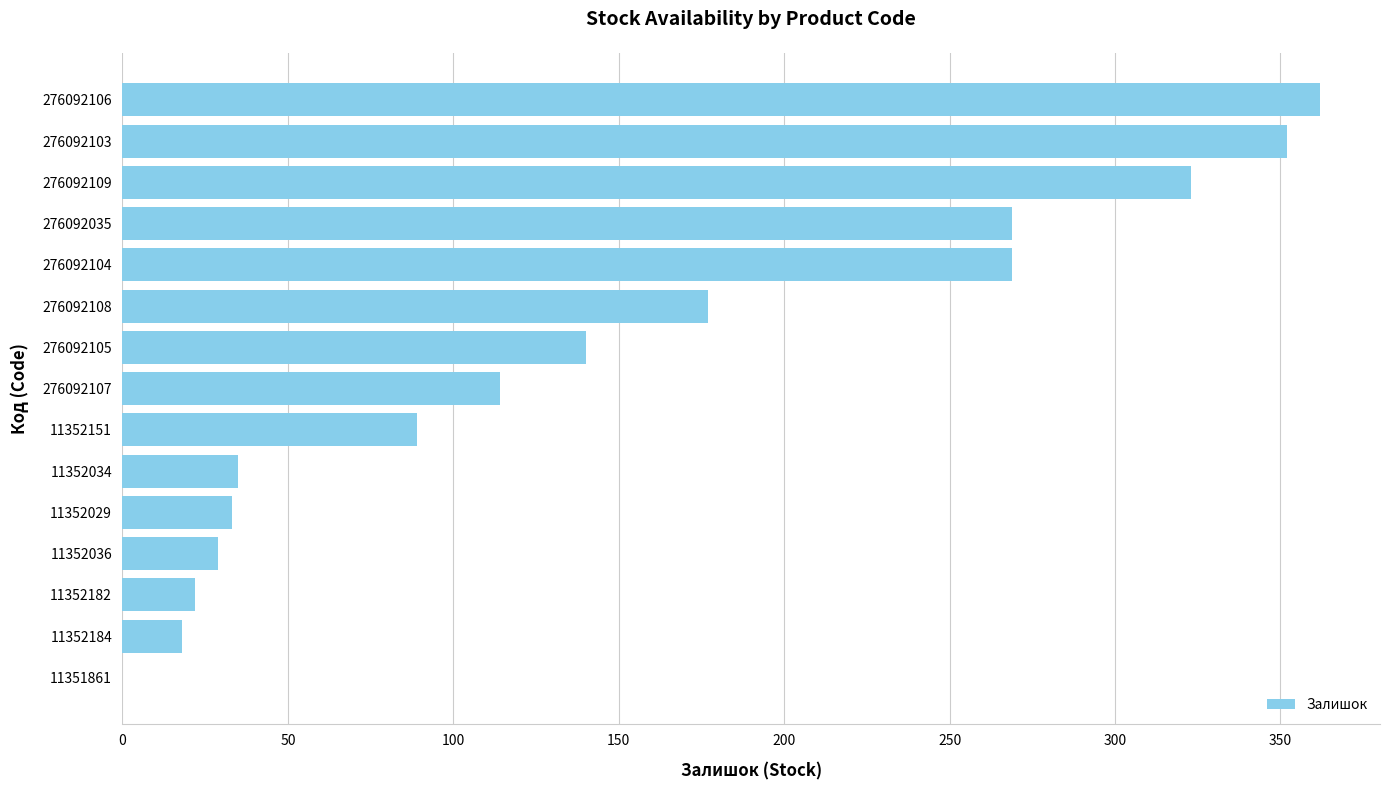

True or false: the data shows 9 at 11352034.

False